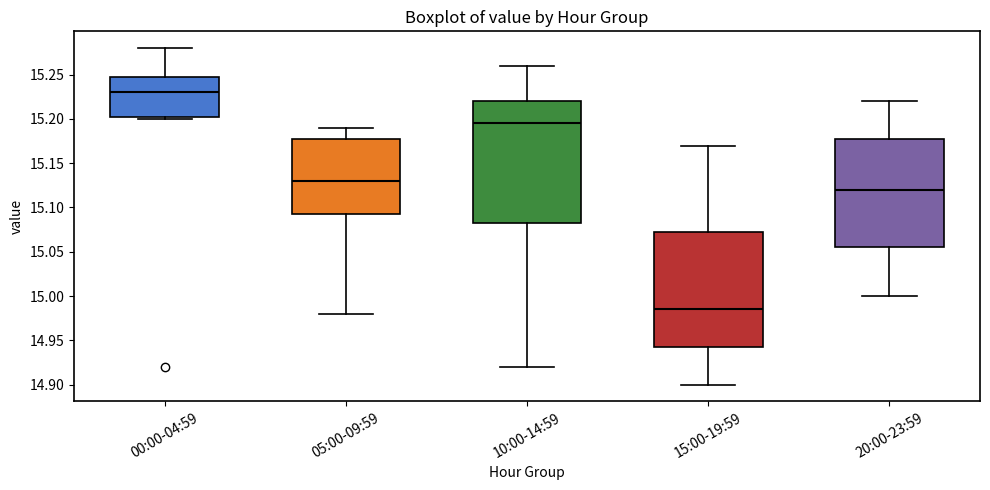

Which box is the tallest, from its lower edge to its upper edge?

10:00-14:59